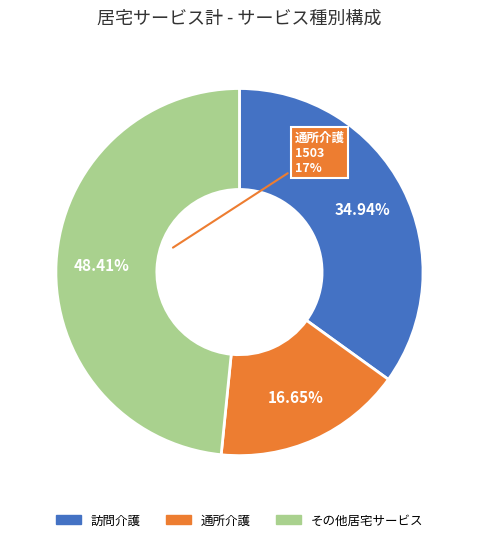

How many segments does this pie chart have?

3